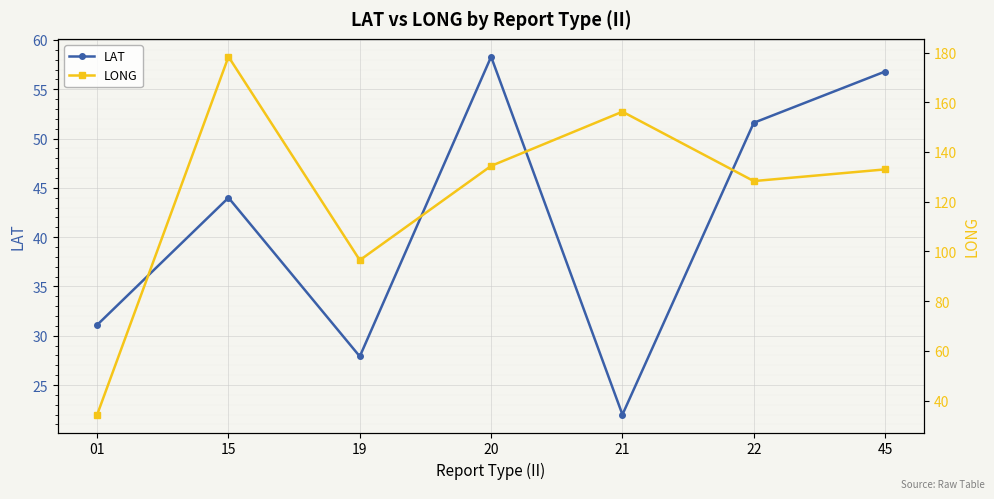

What is the average value of the LONG series?

123.0